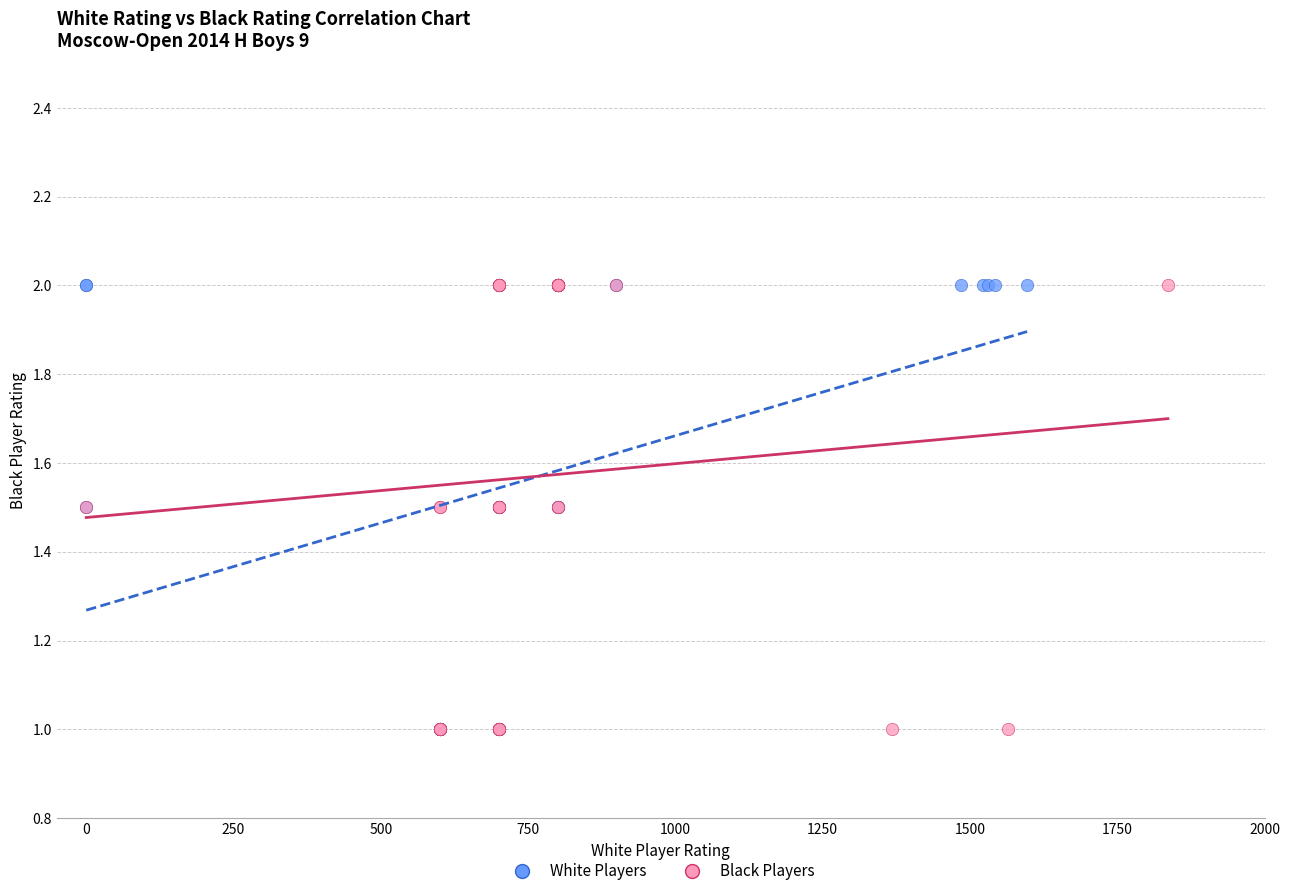

What are all the series names shown in the legend?

White Players, Black Players